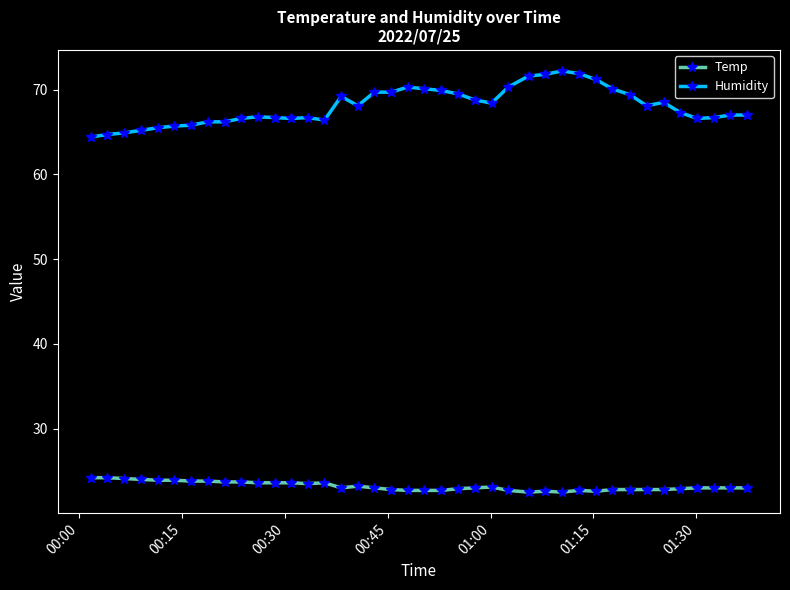

True or false: Temp and Humidity intersect in this chart.

False